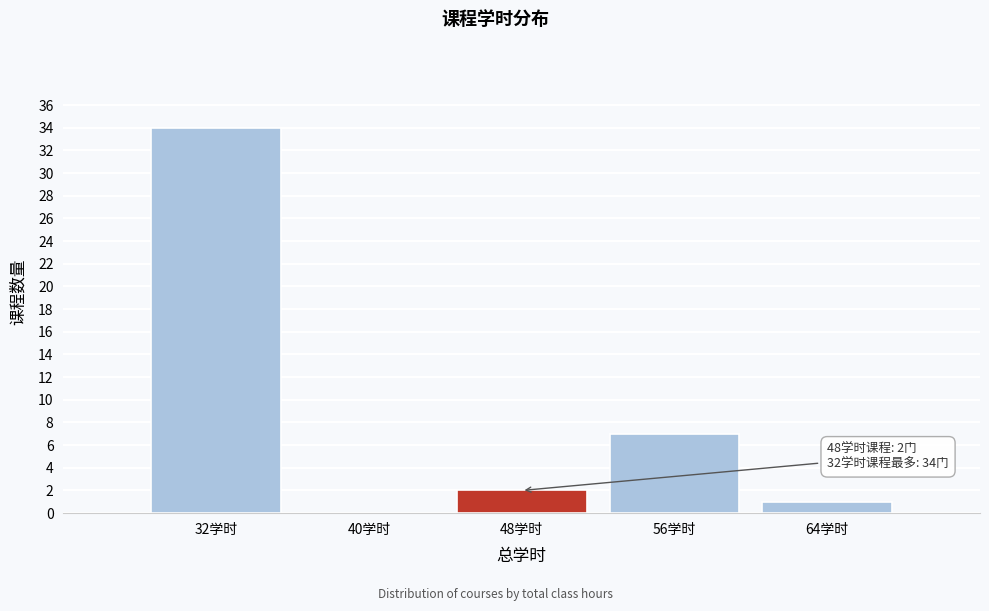

Reading left to right, list all the values displayed in this chart.

32学时=34	40学时=0	48学时=2	56学时=7	64学时=1